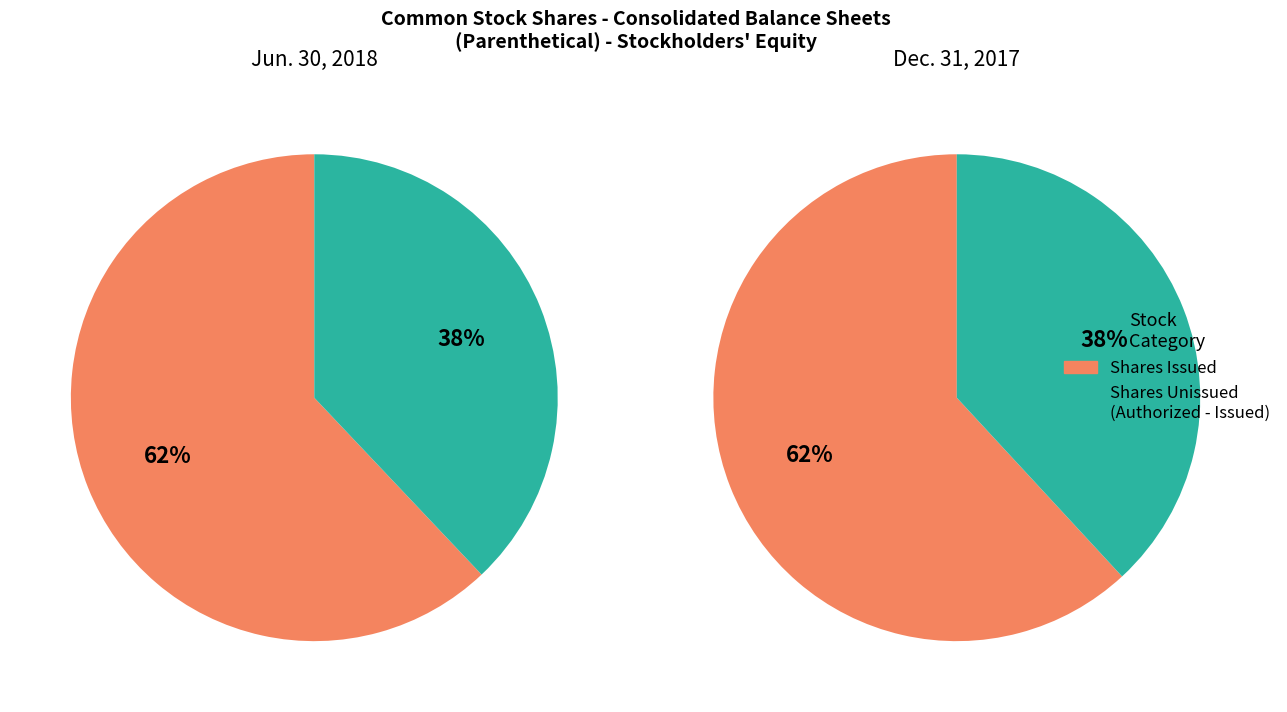

Does any single category account for the majority?

Yes